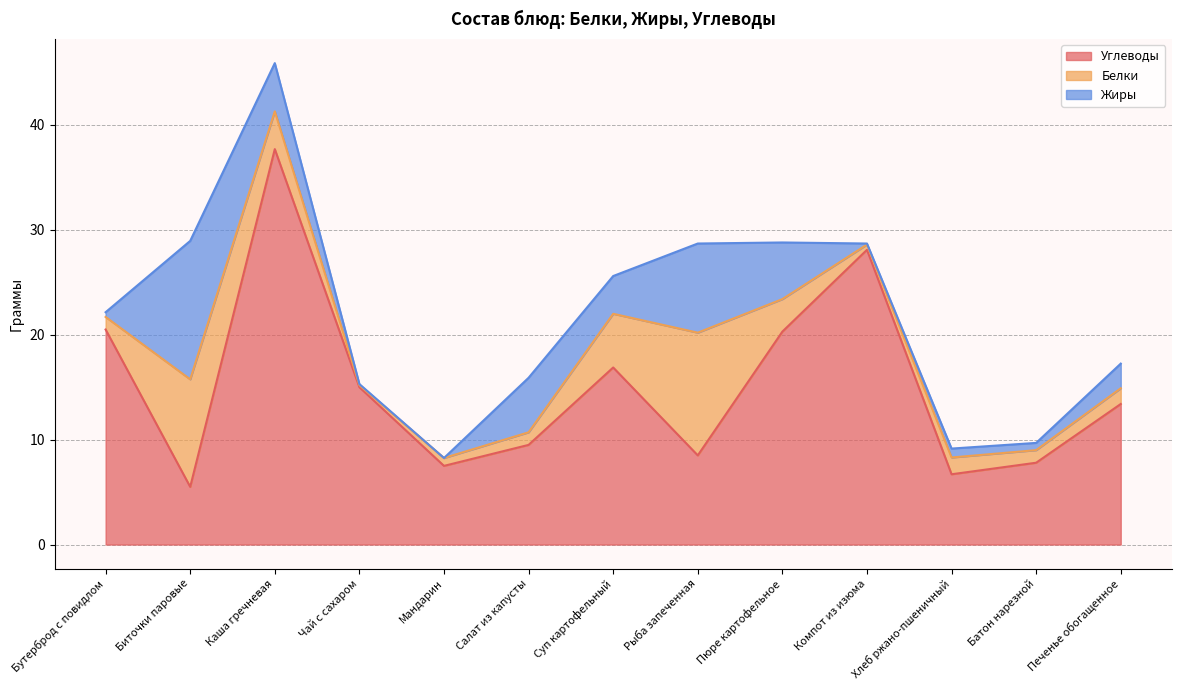

At which category does Углеводы reach its first local peak?

Каша гречневая